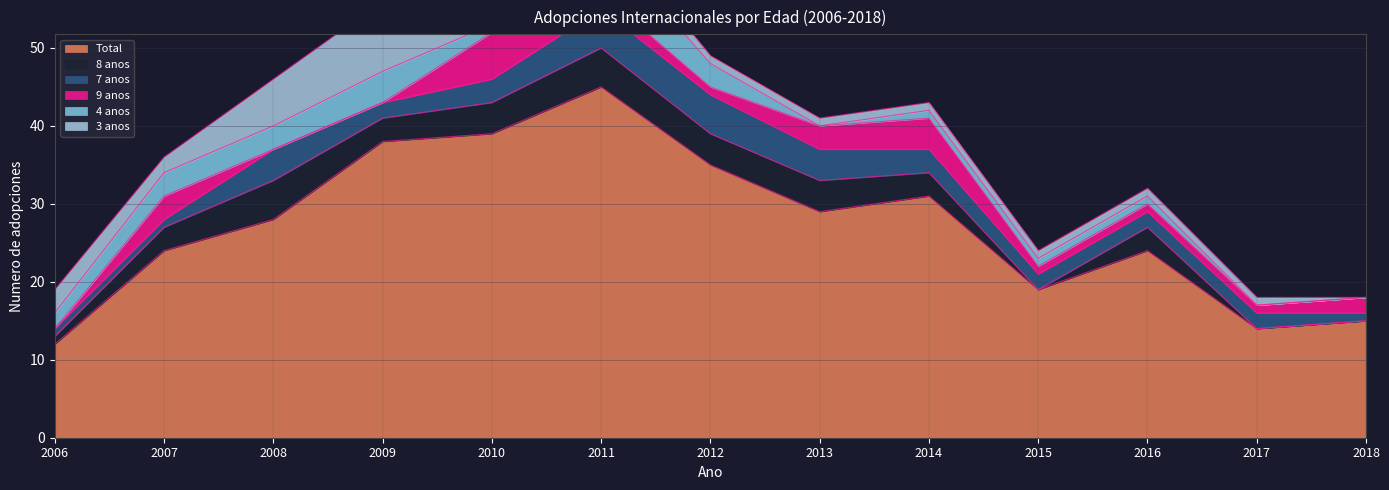

What is the sum of the Total values at 2016 and 2014?

55